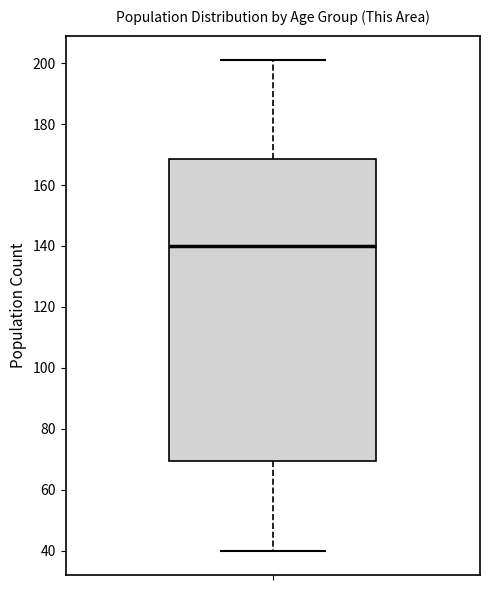

Transcribe this box plot: give where the median line is, the range the box spans, and where the two whiskers end, as read against the y-axis. The values are not printed on the chart, so give them approximately, as read against the axis.

median 140, box 70 to 168, whiskers 40 to 202